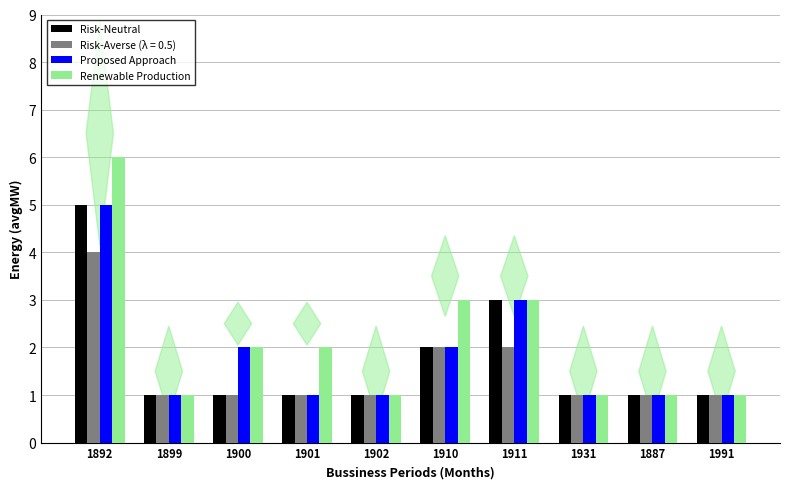

What is the average value of the Renewable Production series?

2